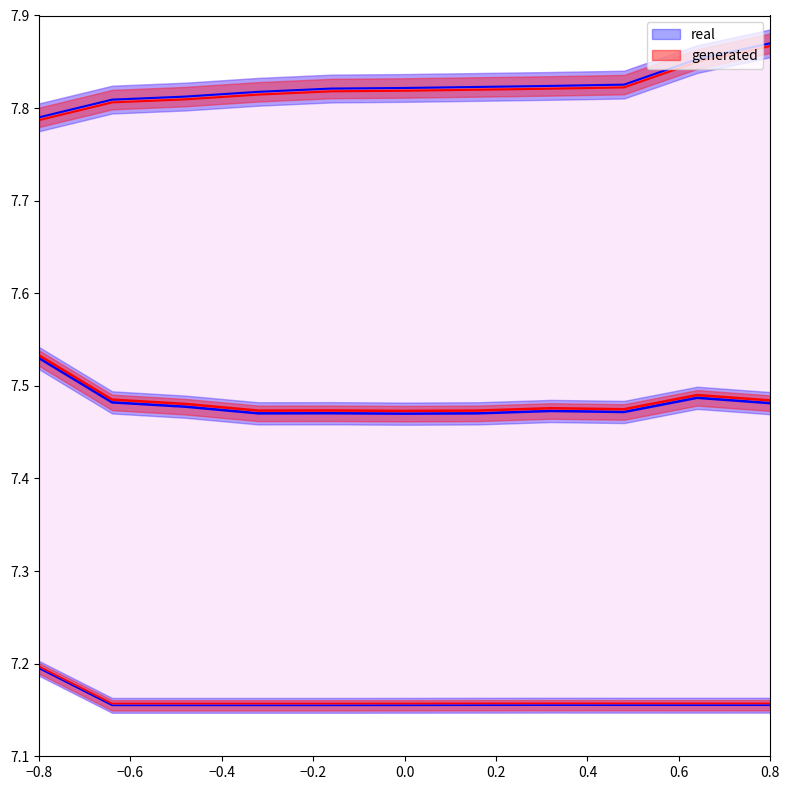

What is the value of the Amount point at the 5th from the left?

7.2